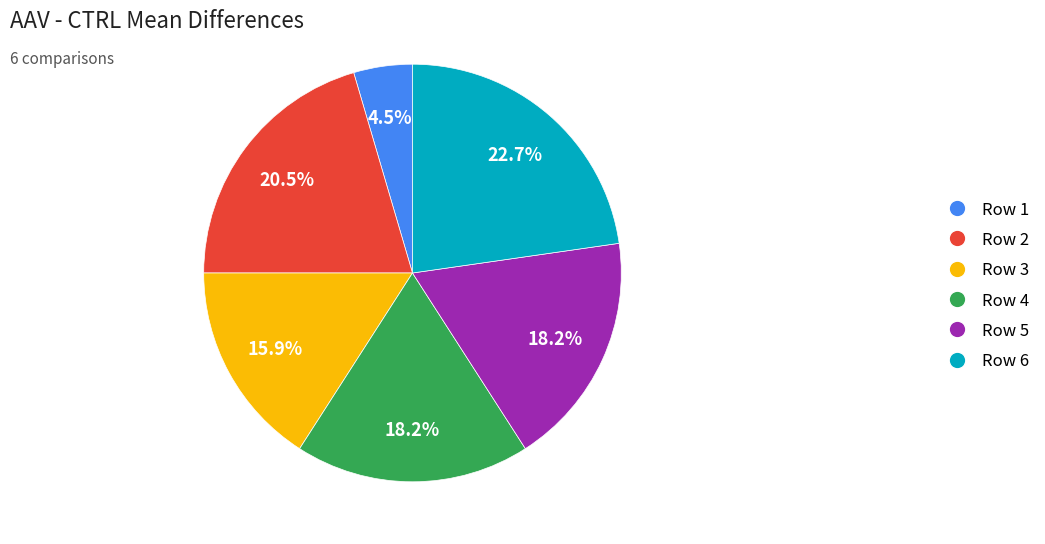

Is there any slice that represents more than half of the pie?

No